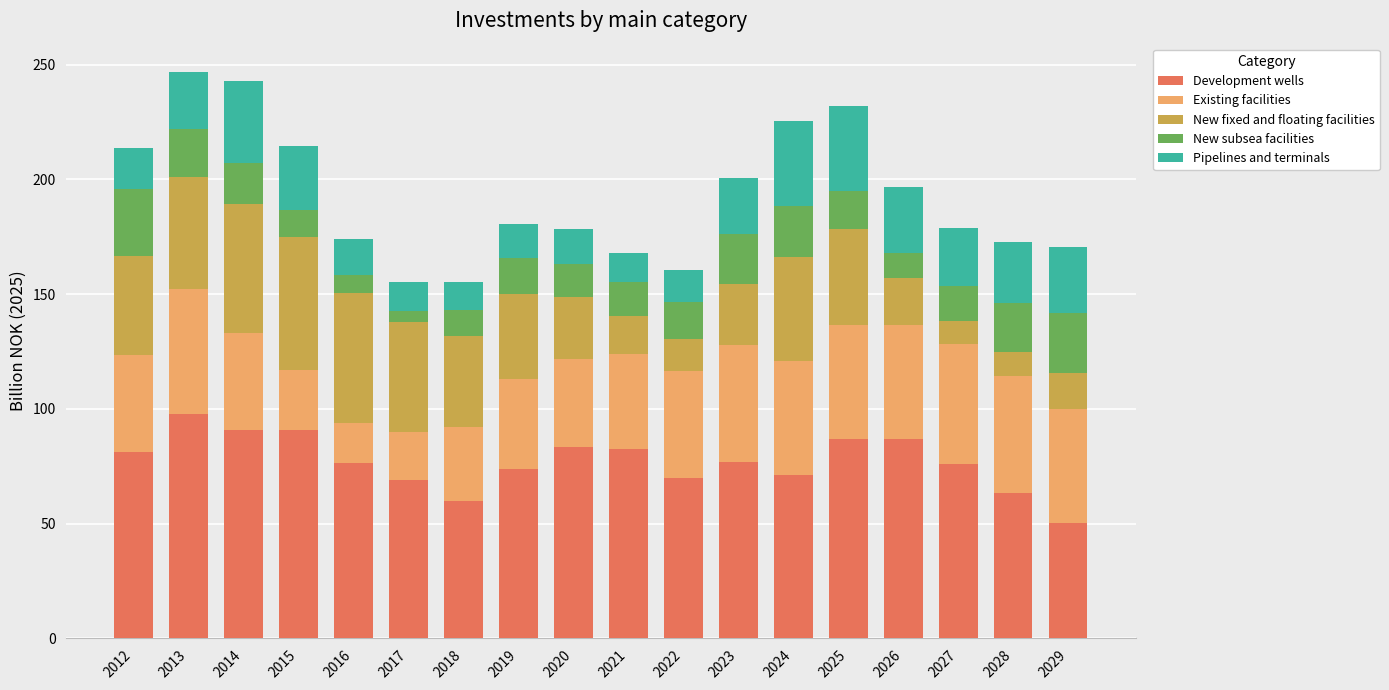

How many categories are shown in the chart?

18